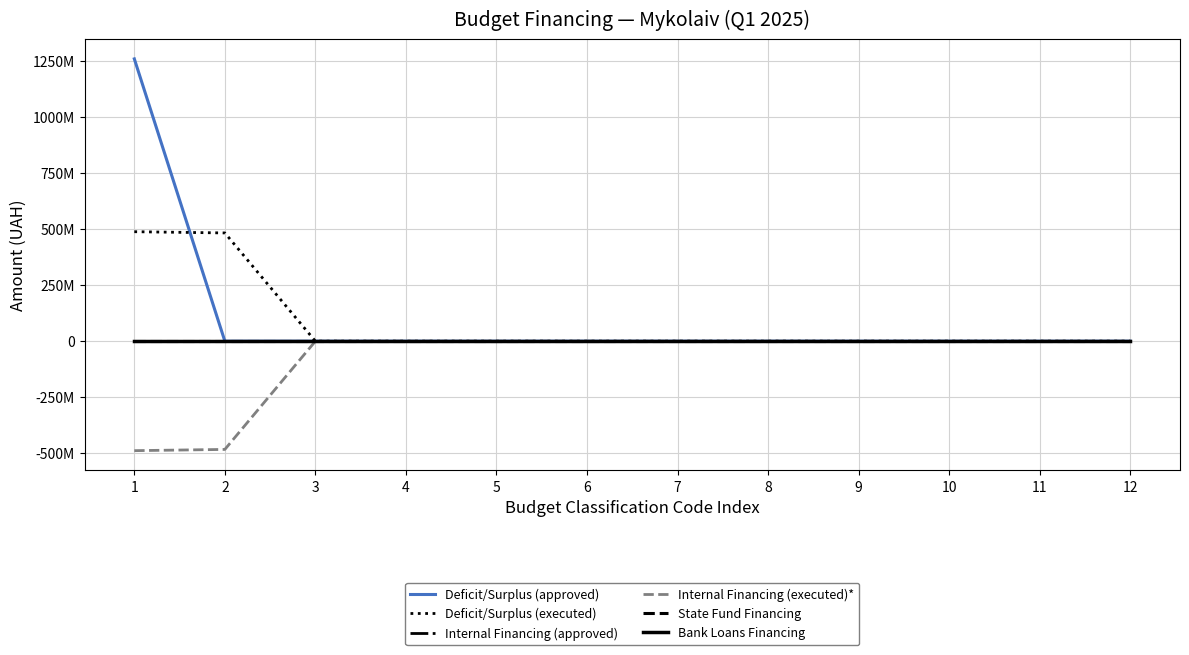

Is it true that State Fund Financing equals 0.0 at 3?

True